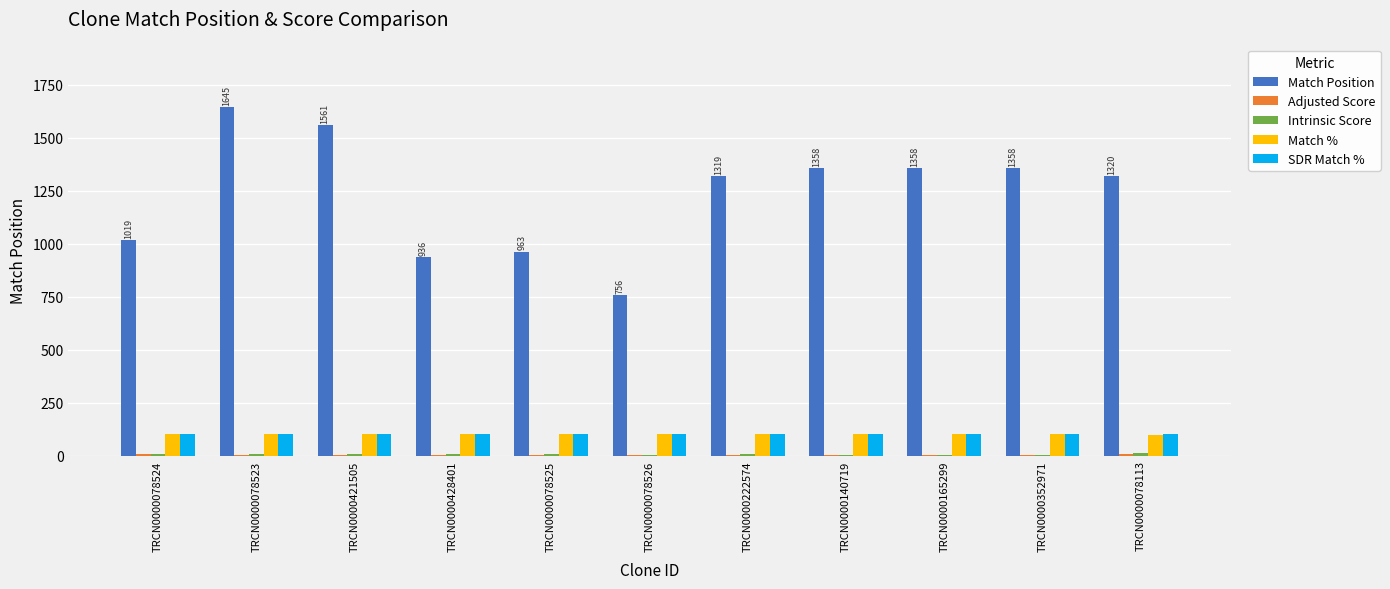

Which series has the widest spread of values?

Match Position